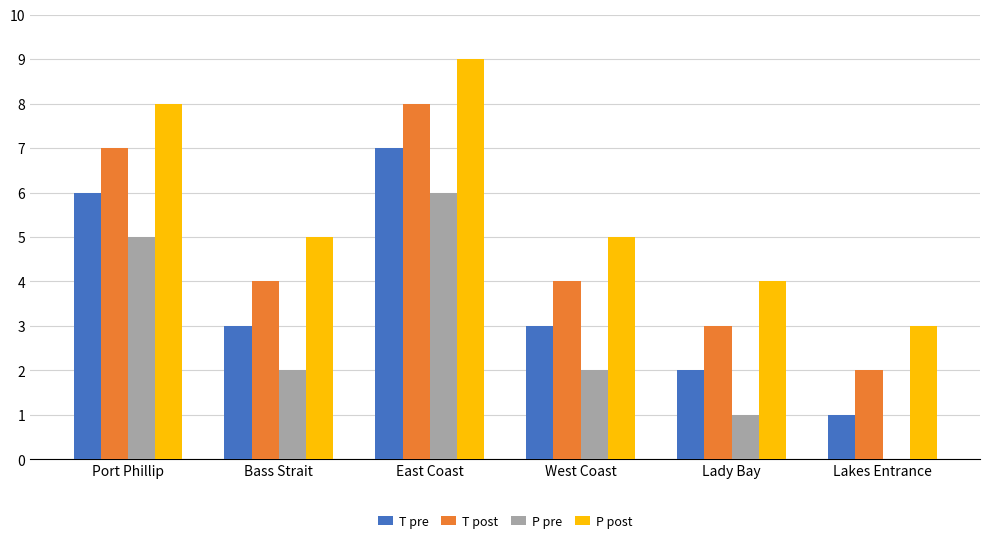

The value of P post at West Coast is 5. True or false?

True